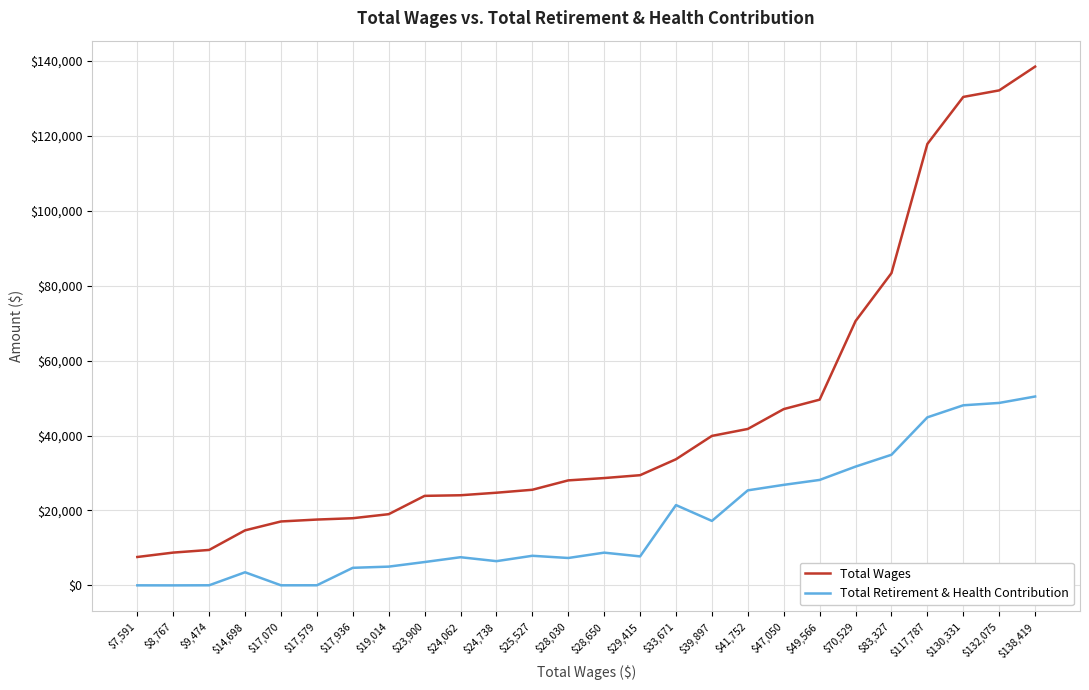

What is the difference between the maximum and second lowest values in the Total Retirement & Health Contribution series?

50378